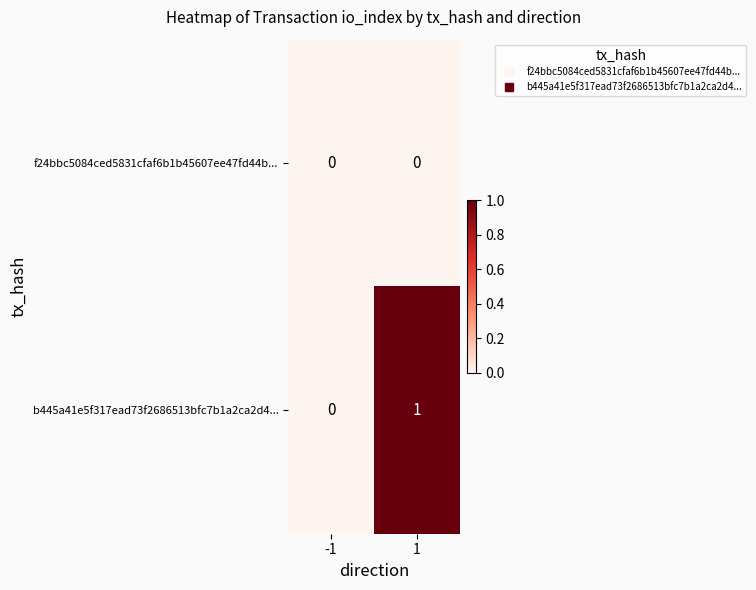

Rank the series by their average value, from highest to lowest.

b445a41e5f317ead73f2686513bfc7b1a2ca2d4..., f24bbc5084ced5831cfaf6b1b45607ee47fd44b...